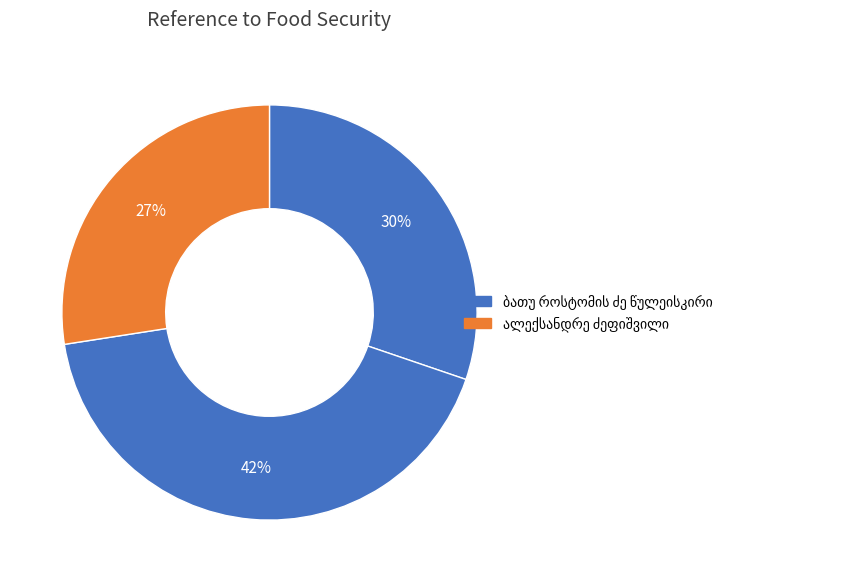

Count the number of slices in the pie.

3